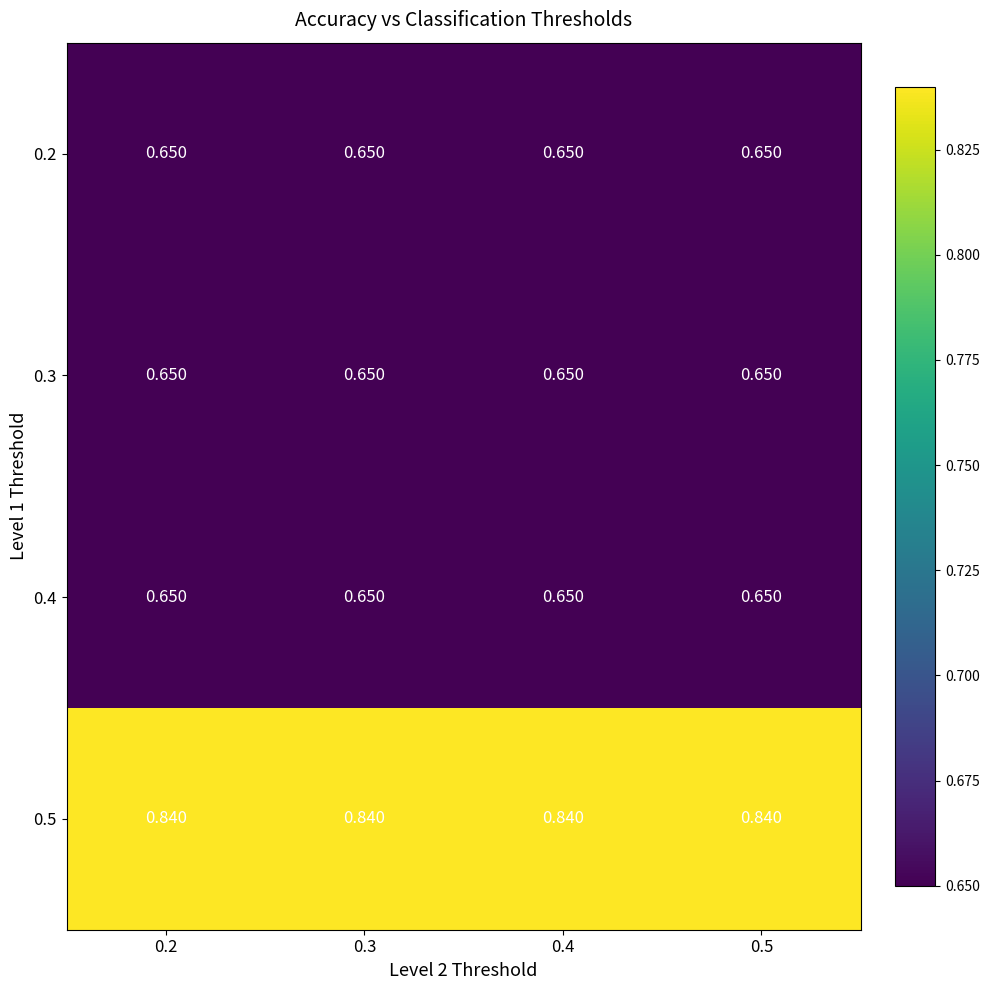

What is the total value across all series at 0.2?

2.8